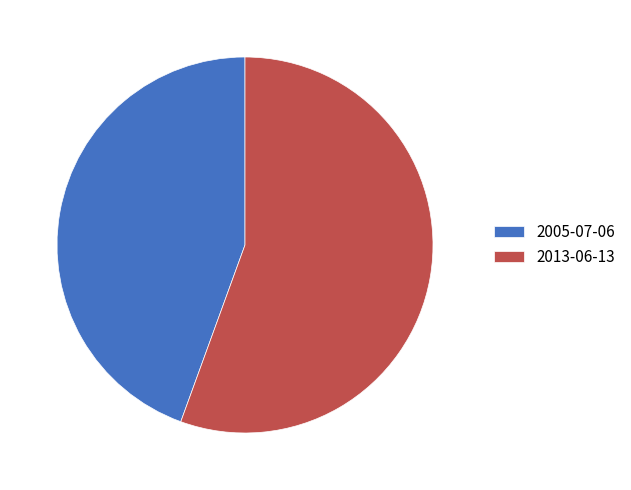

True or false: 2005-07-06 accounts for 44% of the total.

True